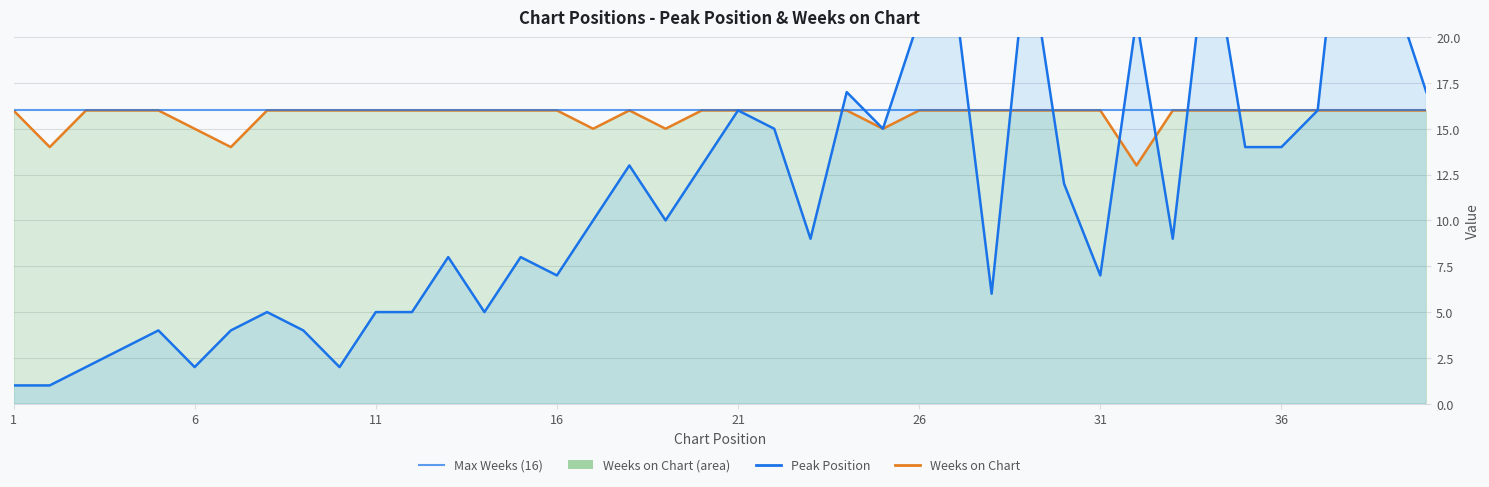

Reading left to right, extract all data points from this chart.

Peak Position: 1	1	2	3	4	2	4	5	4	2	5	5	8	5	8	7	10	13	10	13	16	15	9	17	15	21	22	6	25	12	7	21	9	26	14	14	16	34	23	17
Weeks on Chart: 16	14	16	16	16	15	14	16	16	16	16	16	16	16	16	16	15	16	15	16	16	16	16	16	15	16	16	16	16	16	16	13	16	16	16	16	16	16	16	16